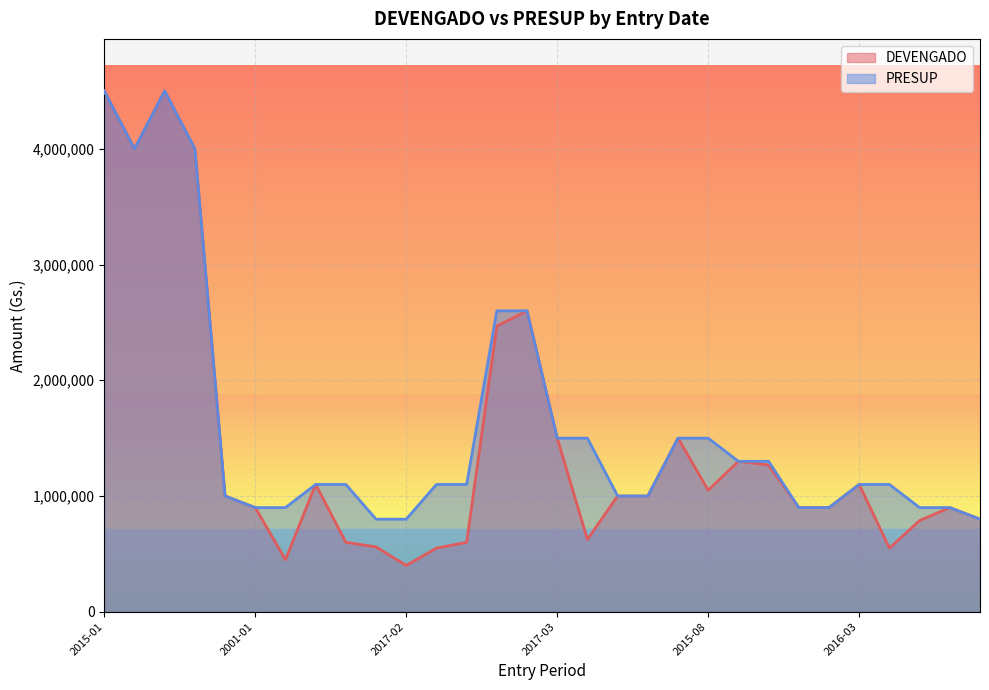

What is the label of the 8th point from the right?

2008-02